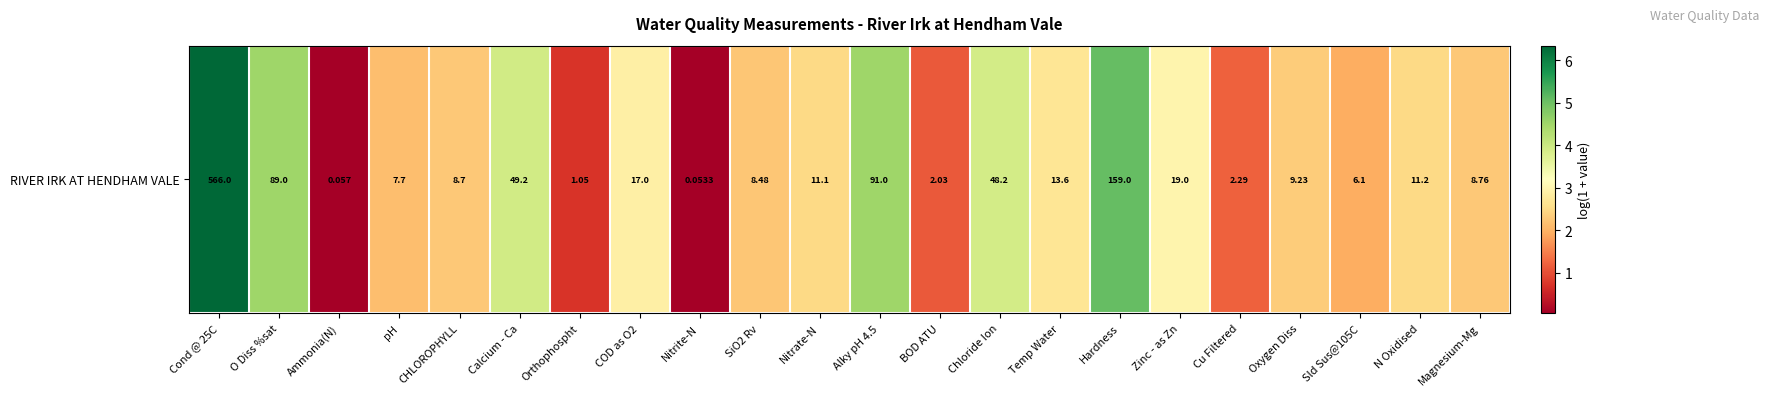

List the labels in order of value, smallest first.

Nitrite-N, Ammonia(N), Orthophospht, BOD ATU, Cu Filtered, Sld Sus@105C, pH, SiO2 Rv, CHLOROPHYLL, Magnesium-Mg, Oxygen Diss, Nitrate-N, N Oxidised, Temp Water, COD as O2, Zinc - as Zn, Chloride Ion, Calcium - Ca, O Diss %sat, Alky pH 4.5, Hardness, Cond @ 25C